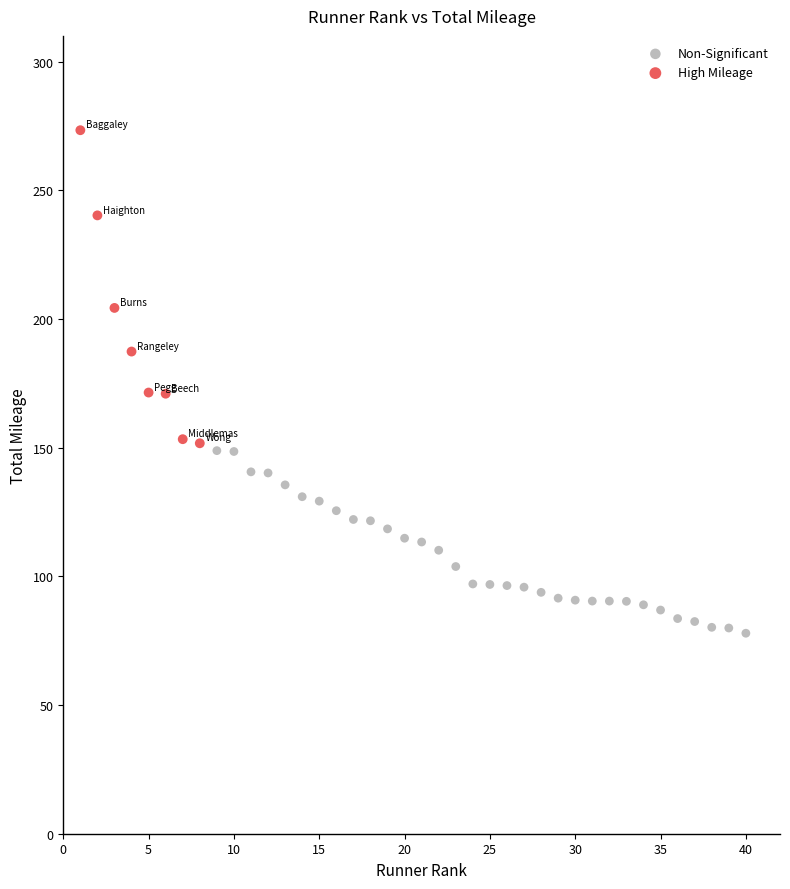

Which series contains the highest Y value?

High Mileage